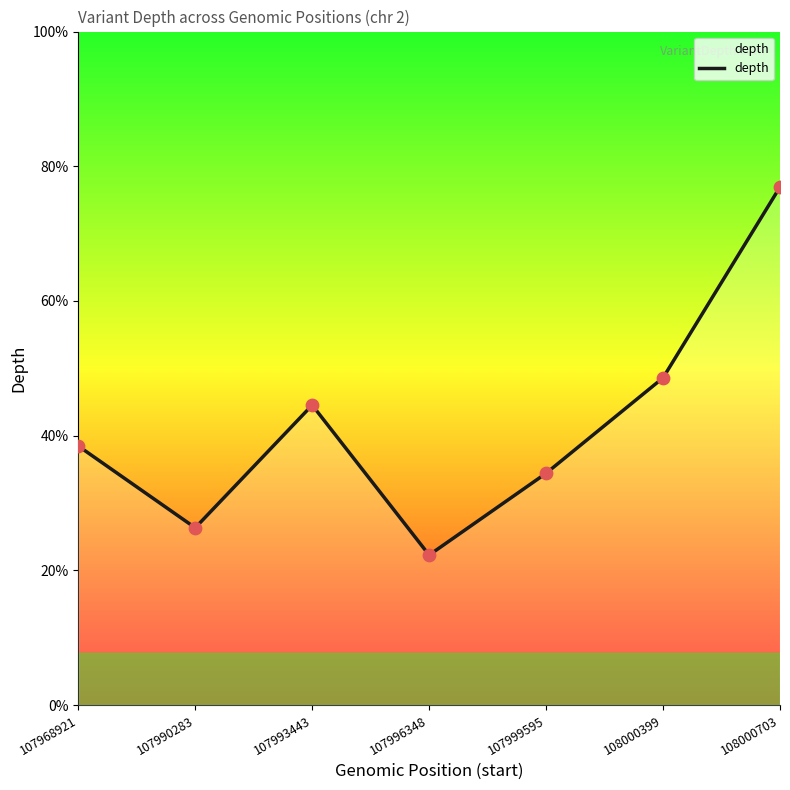

Is this an area chart (filled region under the line)?

Yes